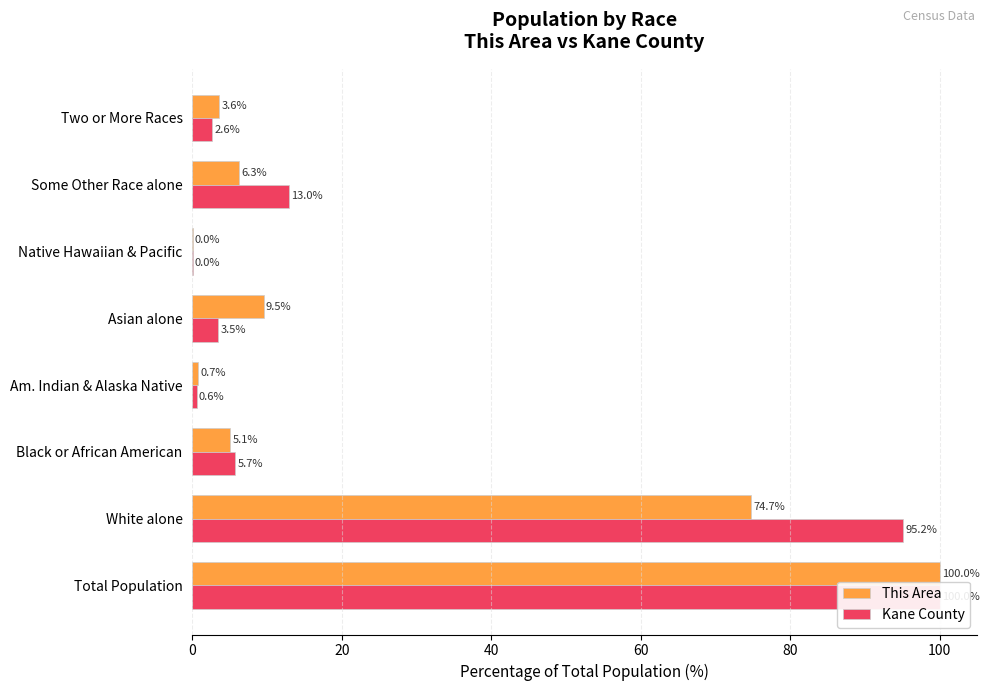

Reading right to left, what are all the values shown in this chart?

This Area: 3.6	6.3	0.0	9.5	0.7	5.1	74.7	100.0
Kane County: 2.6	13.0	0.0	3.5	0.6	5.7	95.2	100.0